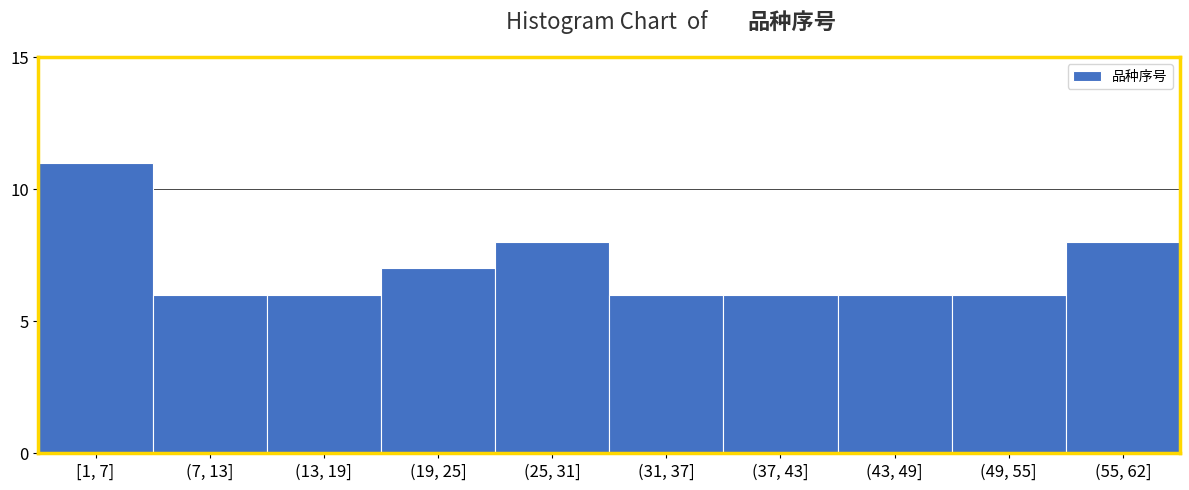

Reading left to right, what are all the values shown in this chart?

[1, 7]=11	(7, 13]=6	(13, 19]=6	(19, 25]=7	(25, 31]=8	(31, 37]=6	(37, 43]=6	(43, 49]=6	(49, 55]=6	(55, 62]=8